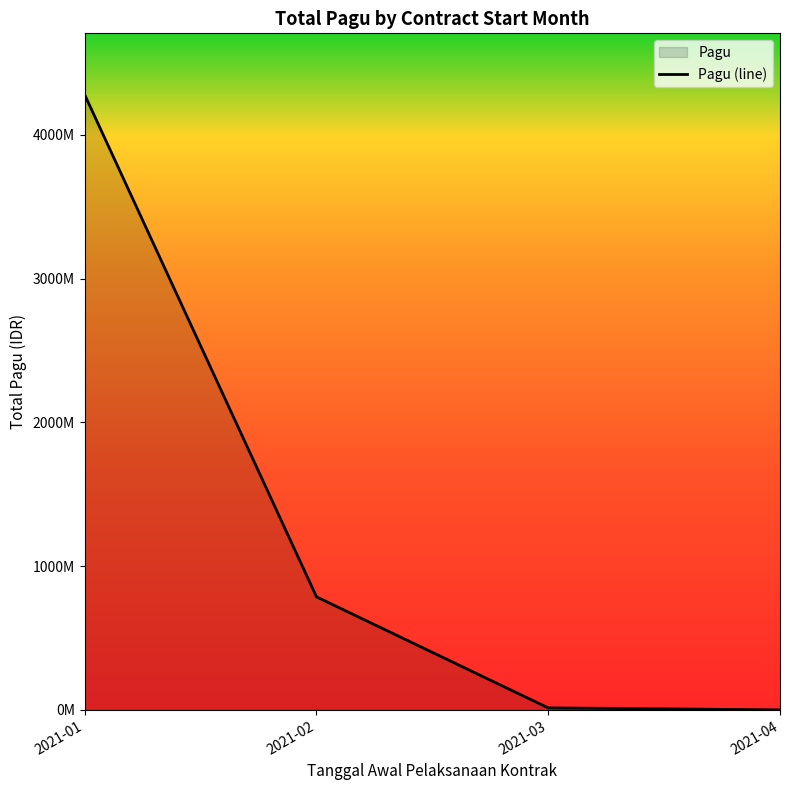

At which category does the chart reach its peak across all series?

2021-01